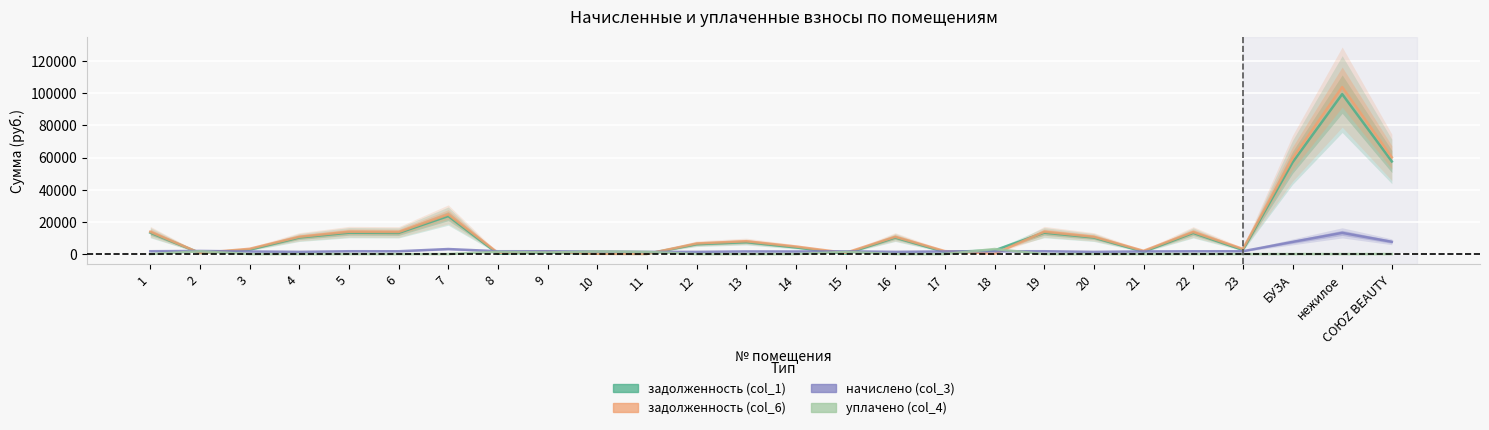

Between which two adjacent categories do задолженность (col_6) and уплачено (col_4) first intersect?

1 and 2